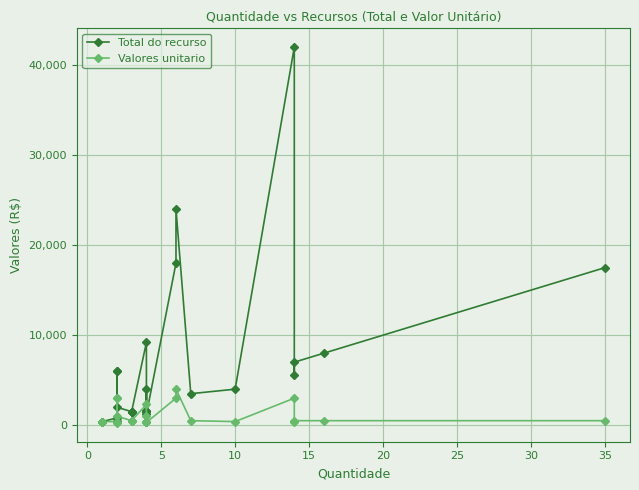

True or false: Valores unitario and Total do recurso intersect in this chart.

False